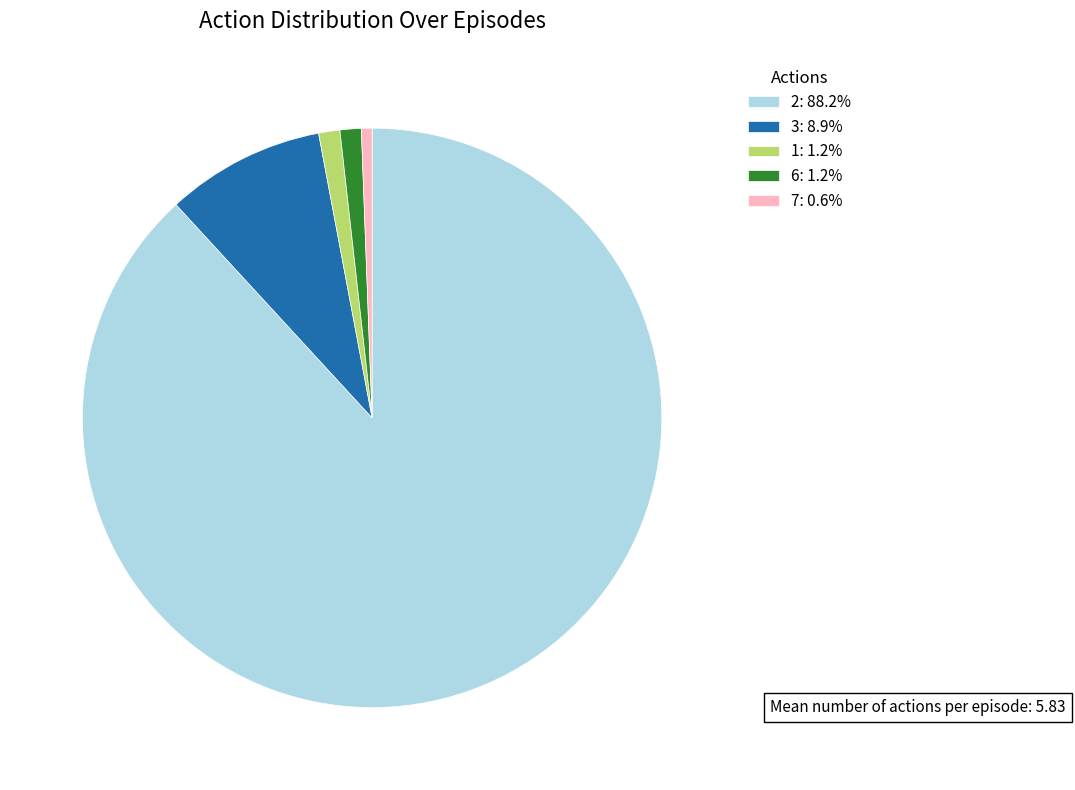

Does any single category account for the majority?

Yes